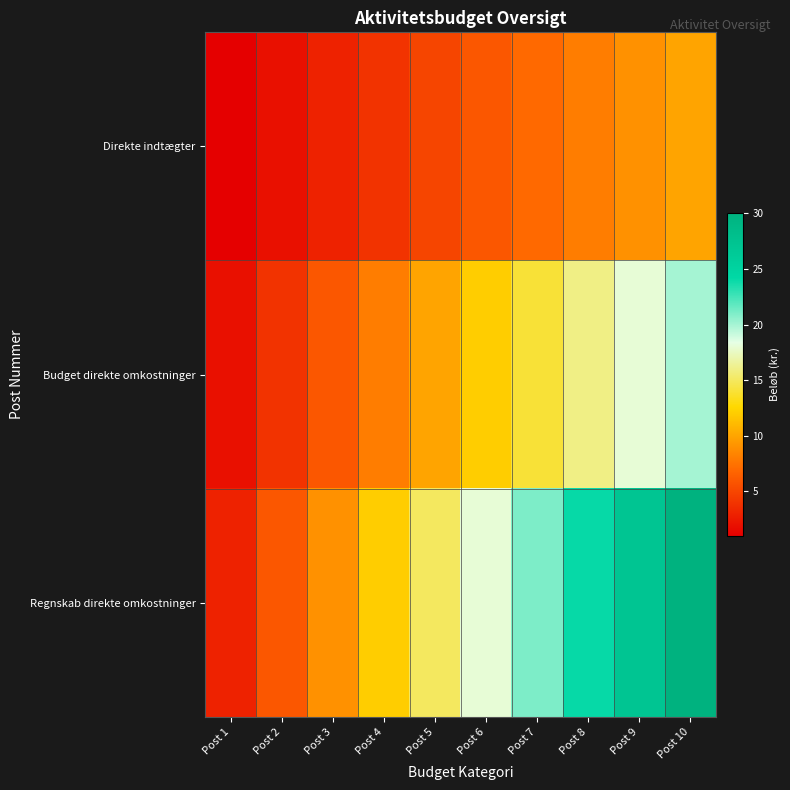

Reading left to right, what are all the values shown in this chart?

Direkte indtægter: Post 1=1	Post 2=2	Post 3=3	Post 4=4	Post 5=5	Post 6=6	Post 7=7	Post 8=8	Post 9=9	Post 10=10
Budget direkte omkostninger: Post 1=2	Post 2=4	Post 3=6	Post 4=8	Post 5=10	Post 6=12	Post 7=14	Post 8=16	Post 9=18	Post 10=20
Regnskab direkte omkostninger: Post 1=3	Post 2=6	Post 3=9	Post 4=12	Post 5=15	Post 6=18	Post 7=21	Post 8=24	Post 9=27	Post 10=30